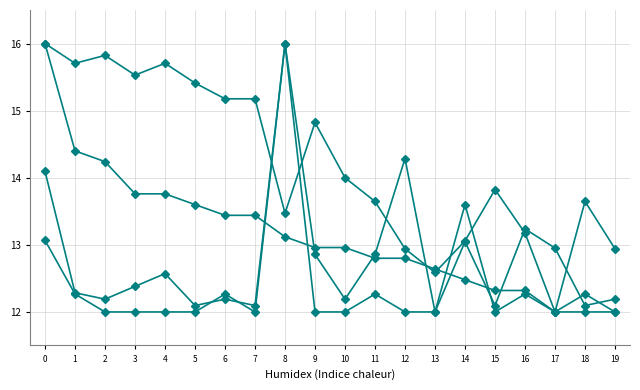

What is the maximum value shown in the chart?

16.0